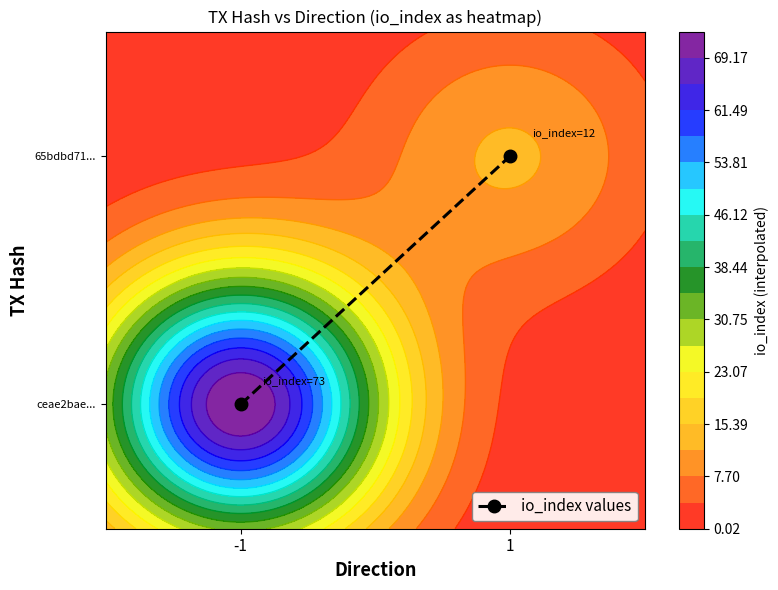

True or false: the data shows 0 at 1.

False